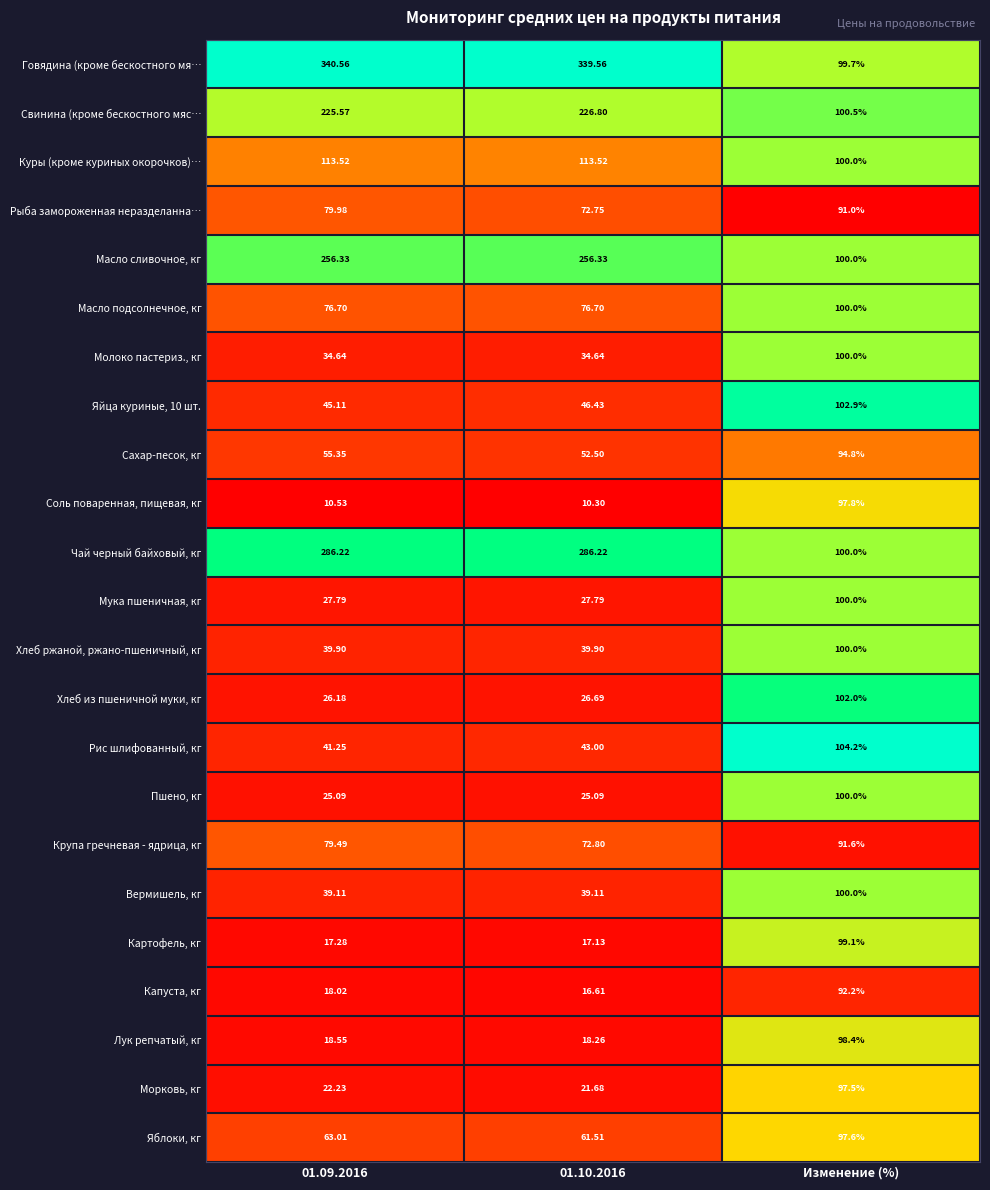

Between 01.10.2016 and Изменение (%), which series saw the biggest shift?

Говядина (кроме бескостного мя…